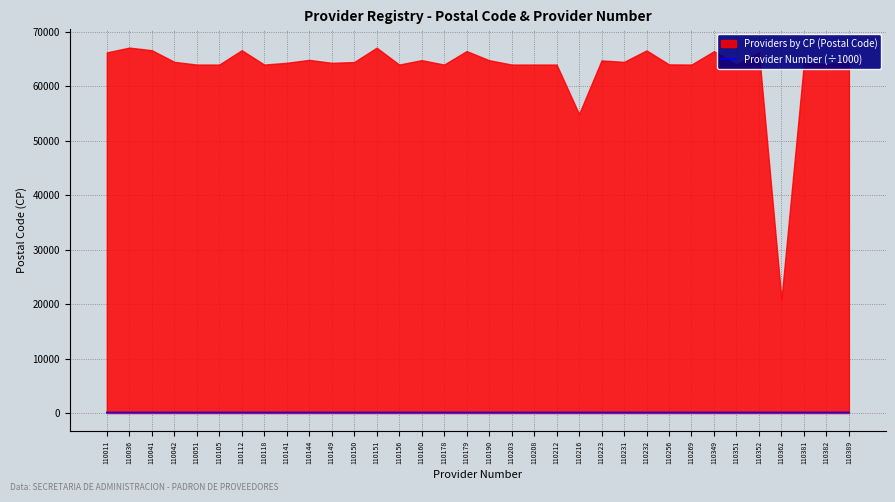

Is it true that Provider Number (÷1000) equals 110.4 at 110382?

True